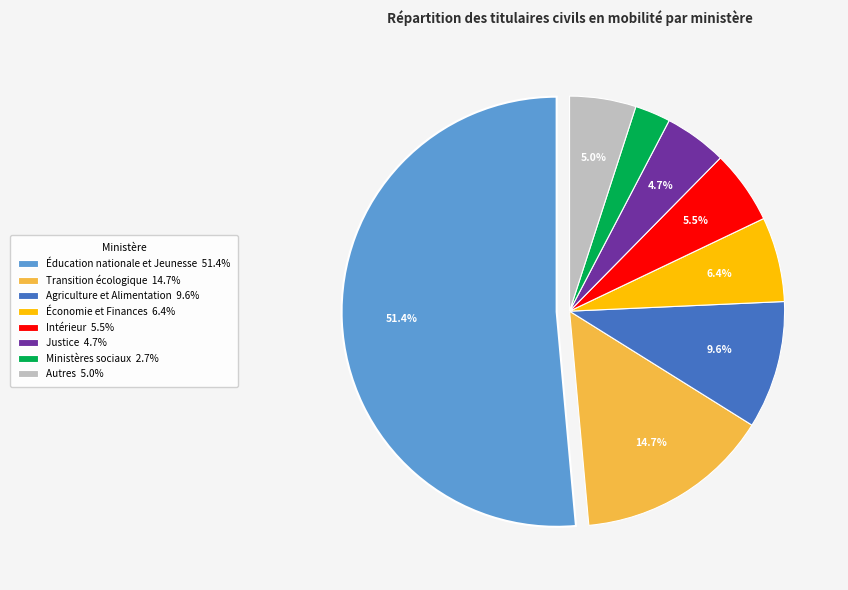

Does any single category account for the majority?

Yes